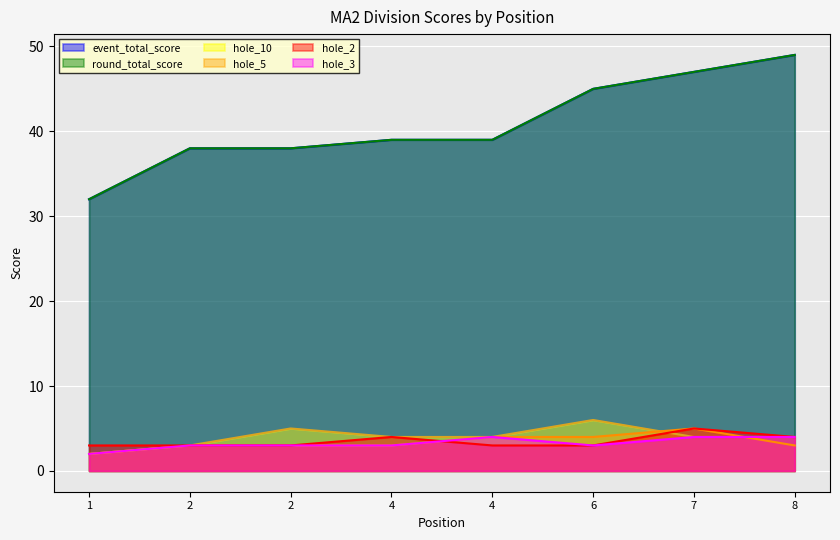

How many distinct data groups are displayed?

6